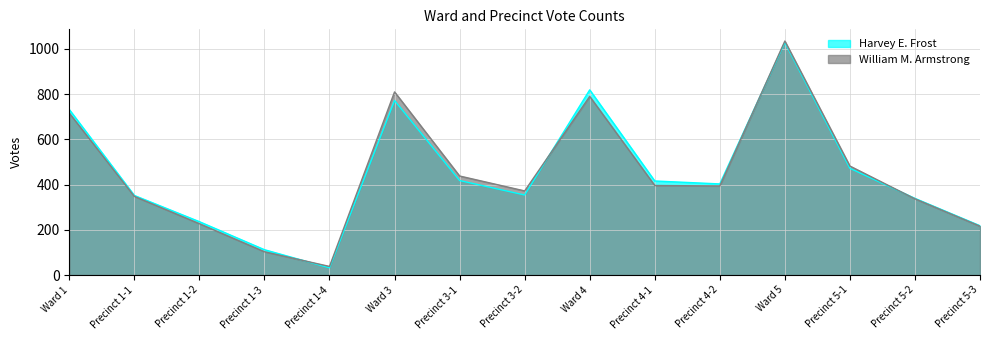

What is the sum of the William M. Armstrong values at Precinct 3-2 and Precinct 3-1?

810